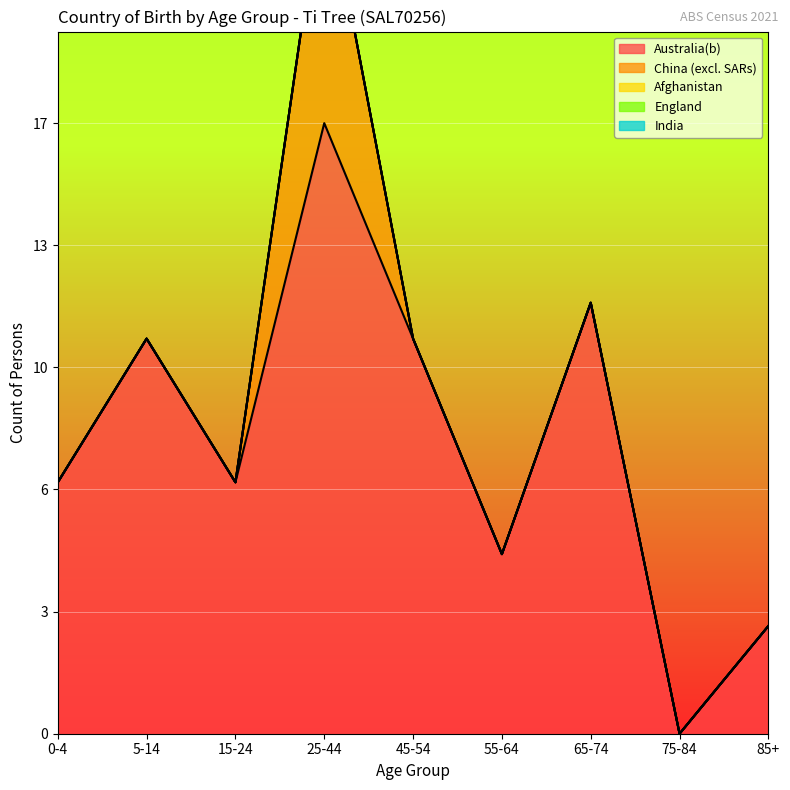

Rank the categories by India value from highest to lowest.

0-4, 5-14, 15-24, 25-44, 45-54, 55-64, 65-74, 75-84, 85+